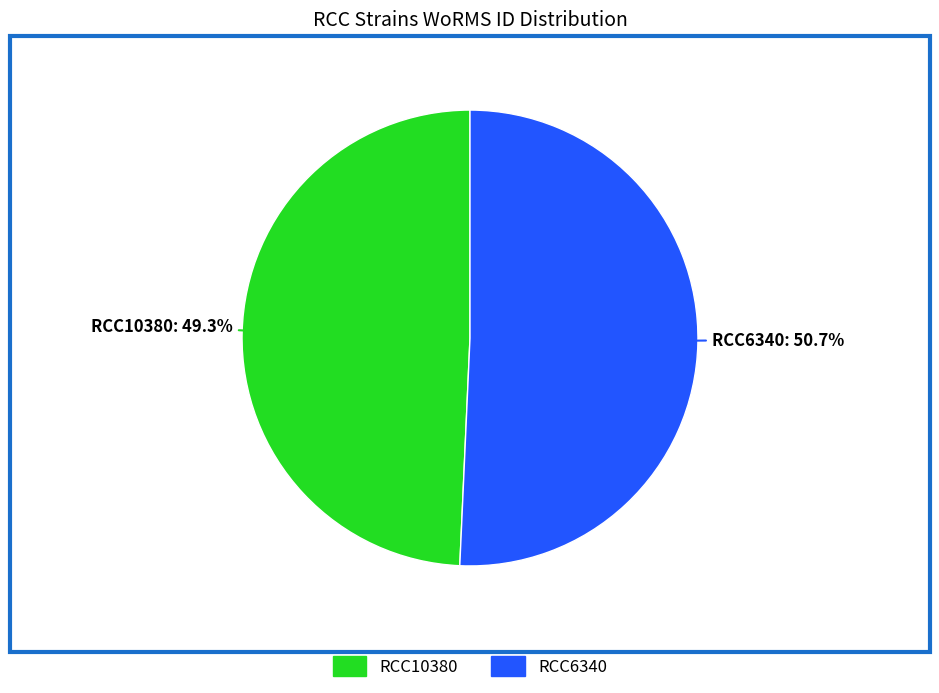

Rank the categories by value from lowest to highest.

RCC10380, RCC6340